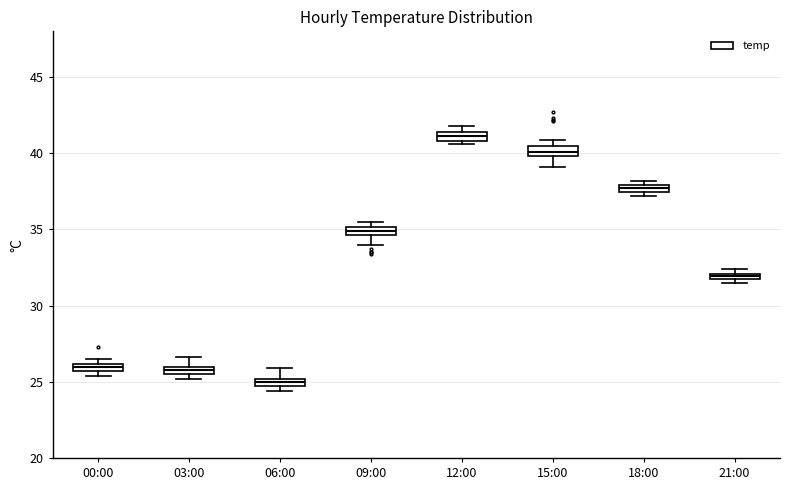

Where is the upper edge of the box for 18:00 on the y-axis? The values are not printed on the chart, so give them approximately, as read against the axis.

38.0